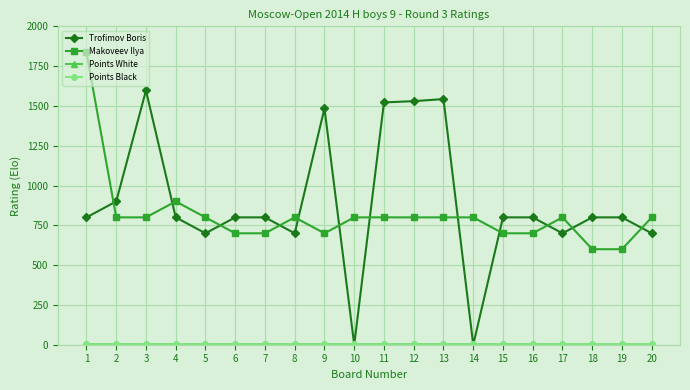

Which category has the lowest value across all series?

10